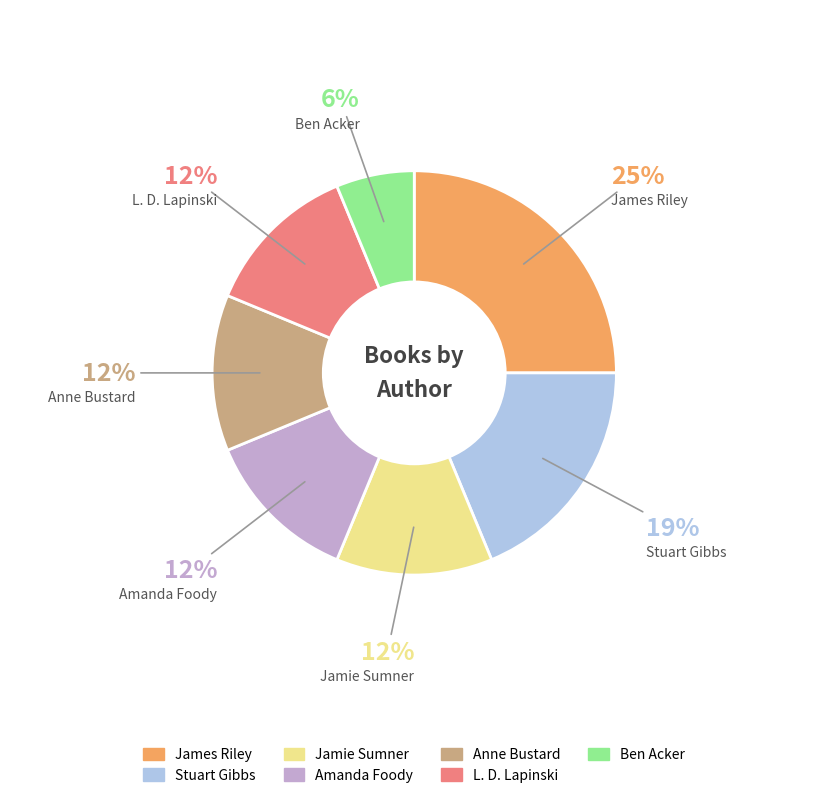

Between James Riley and Jamie Sumner, which is larger?

James Riley